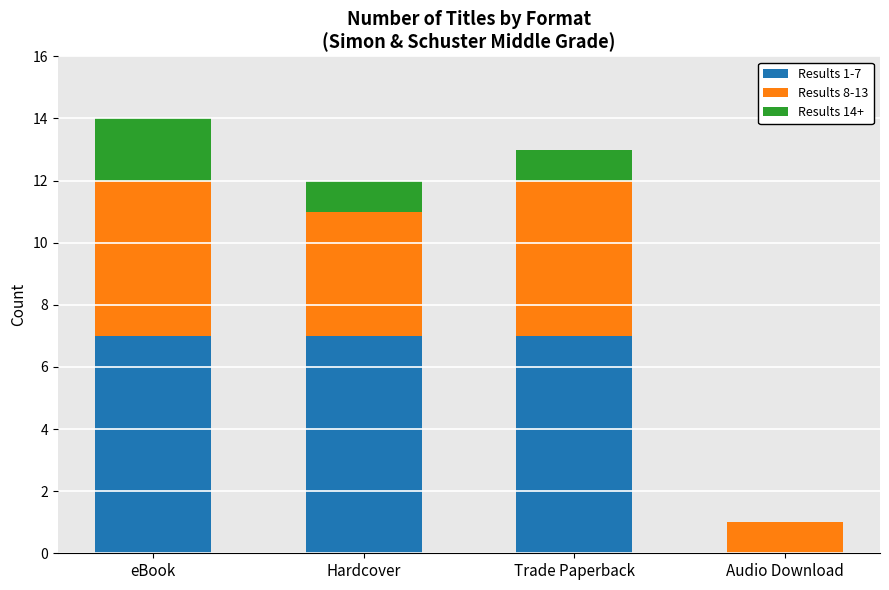

True or false: Results 1-7 has a value of 7 at Hardcover.

True